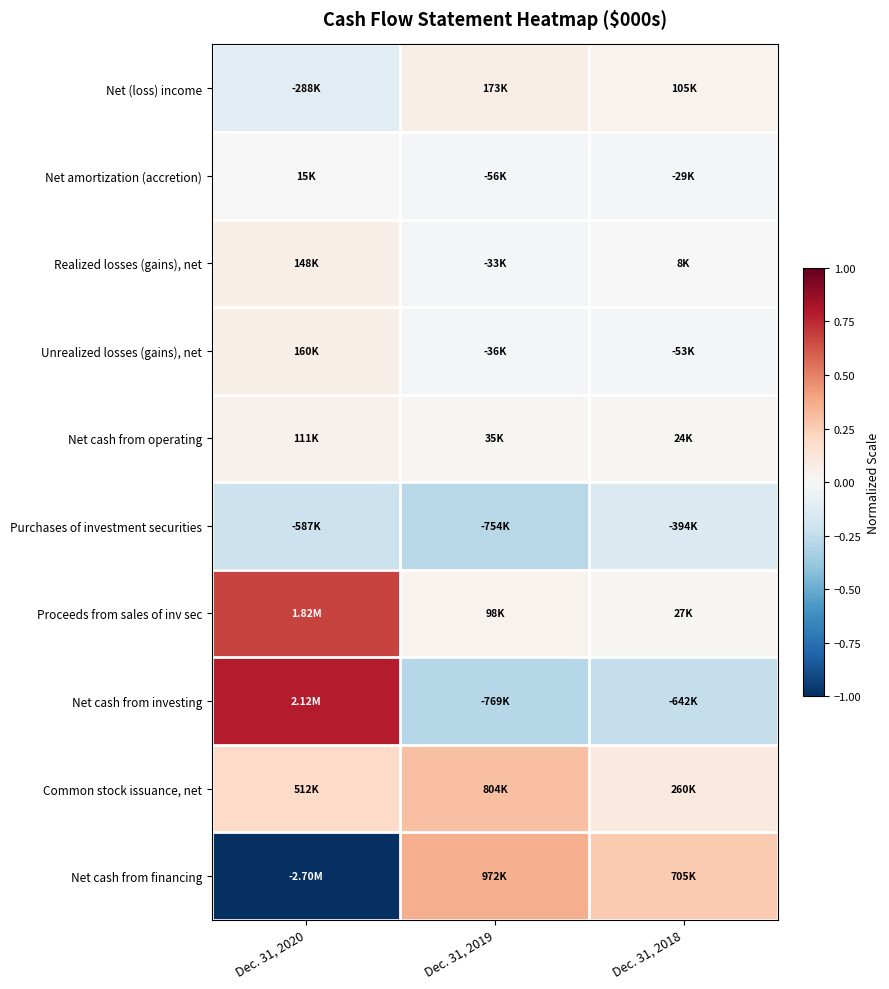

Reading left to right, what are all the values shown in this chart?

Net (loss) income: Dec. 31, 2020=-0.1	Dec. 31, 2019=0.1	Dec. 31, 2018=0.0
Net amortization (accretion): Dec. 31, 2020=0.0	Dec. 31, 2019=-0.0	Dec. 31, 2018=-0.0
Realized losses (gains), net: Dec. 31, 2020=0.1	Dec. 31, 2019=-0.0	Dec. 31, 2018=0.0
Unrealized losses (gains), net: Dec. 31, 2020=0.1	Dec. 31, 2019=-0.0	Dec. 31, 2018=-0.0
Net cash from operating: Dec. 31, 2020=0.0	Dec. 31, 2019=0.0	Dec. 31, 2018=0.0
Purchases of investment securities: Dec. 31, 2020=-0.2	Dec. 31, 2019=-0.3	Dec. 31, 2018=-0.1
Proceeds from sales of inv sec: Dec. 31, 2020=0.7	Dec. 31, 2019=0.0	Dec. 31, 2018=0.0
Net cash from investing: Dec. 31, 2020=0.8	Dec. 31, 2019=-0.3	Dec. 31, 2018=-0.2
Common stock issuance, net: Dec. 31, 2020=0.2	Dec. 31, 2019=0.3	Dec. 31, 2018=0.1
Net cash from financing: Dec. 31, 2020=-1.0	Dec. 31, 2019=0.4	Dec. 31, 2018=0.3